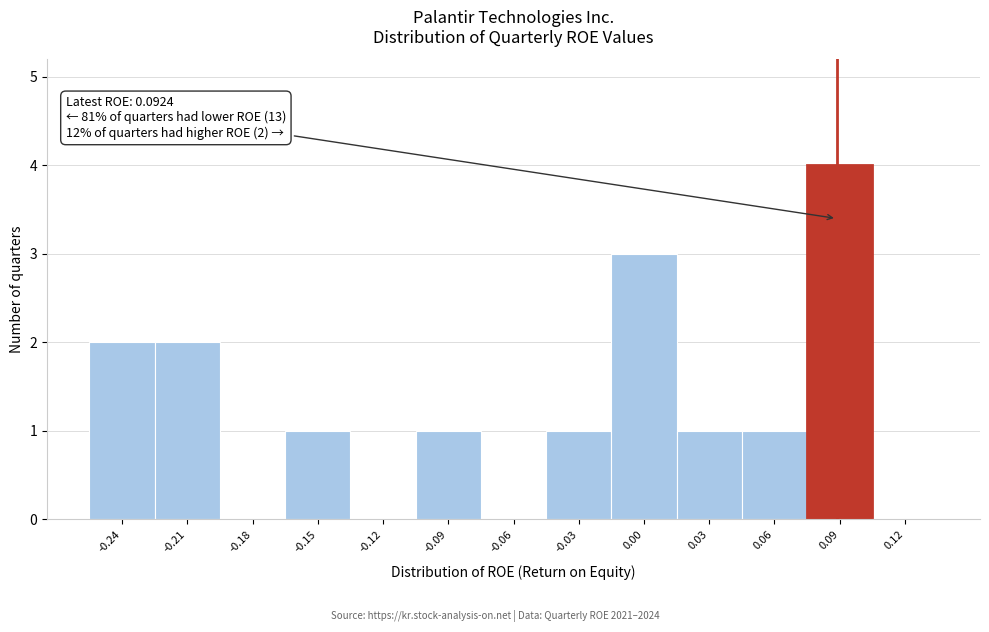

Reading left to right, transcribe all the data shown in this chart.

-0.24=2	-0.21=2	-0.18=0	-0.15=1	-0.12=0	-0.09=1	-0.06=0	-0.03=1	0.00=3	0.03=1	0.06=1	0.09=4	0.12=0